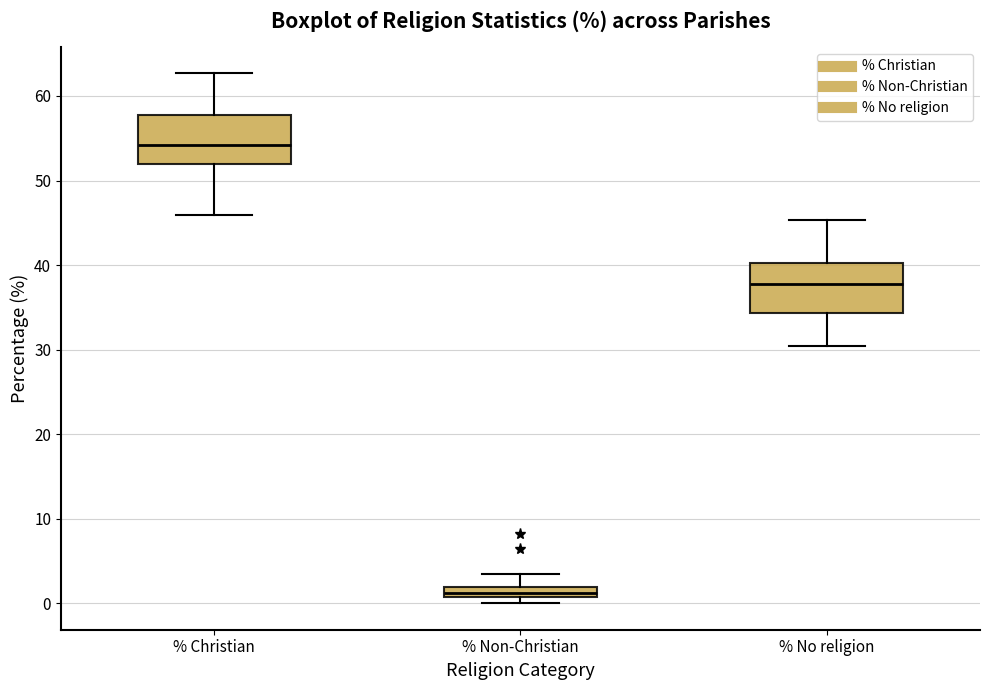

Which box has the highest median line?

% Christian